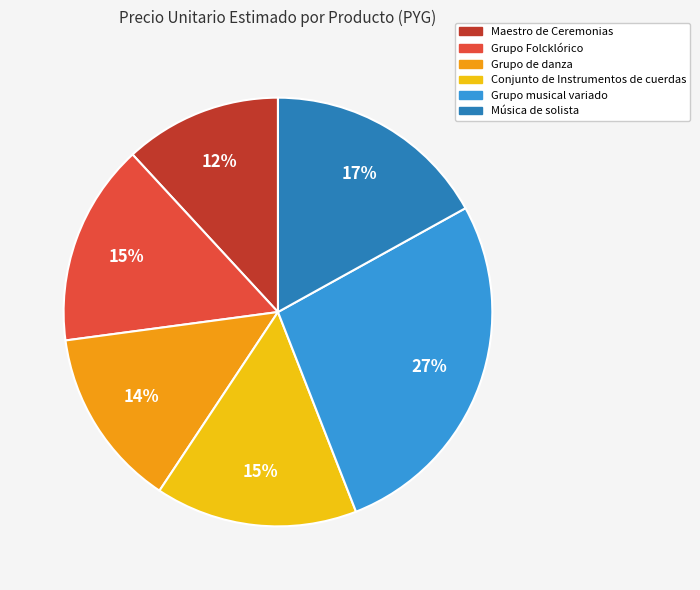

True or false: Grupo de danza accounts for 14% of the total.

True